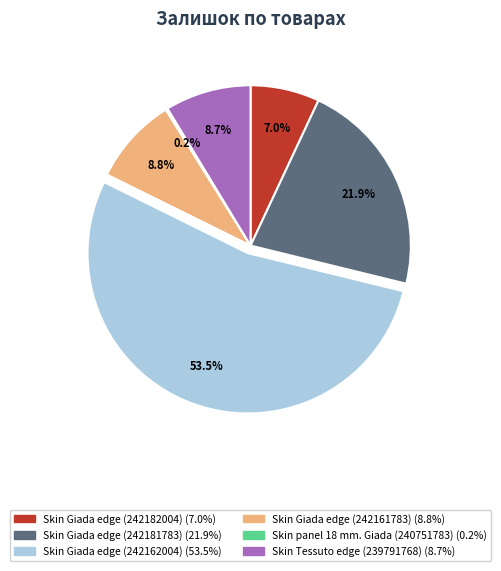

What percentage is the Skin Giada edge (242161783) slice, to the nearest percent?

9%